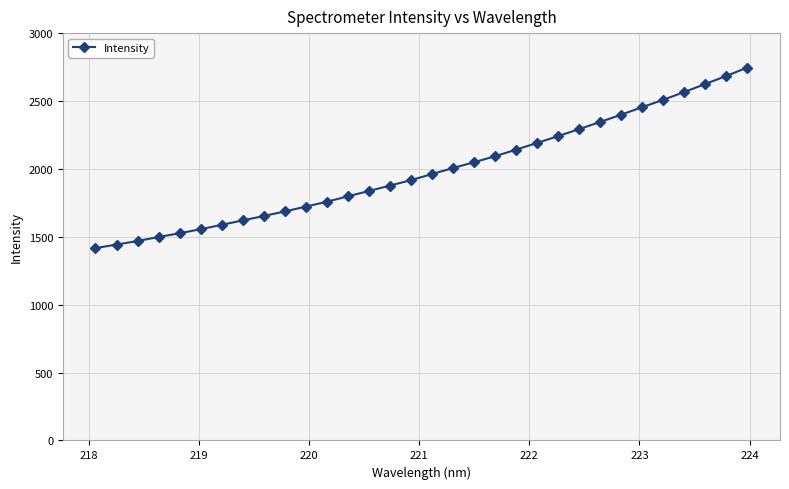

What is the difference between the second highest and minimum values?

1267.9